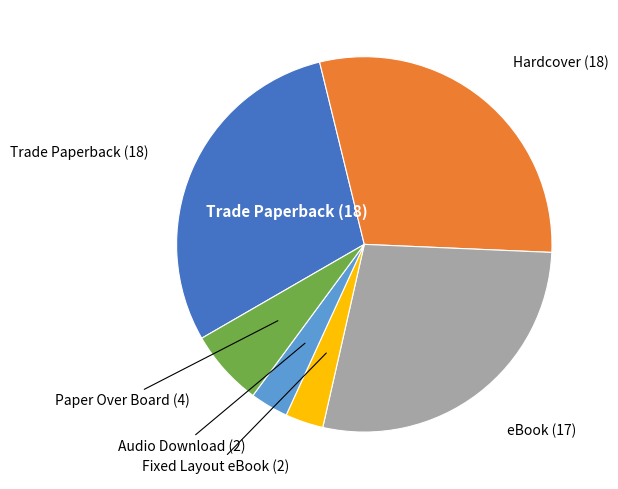

Is there a majority slice in this chart?

No